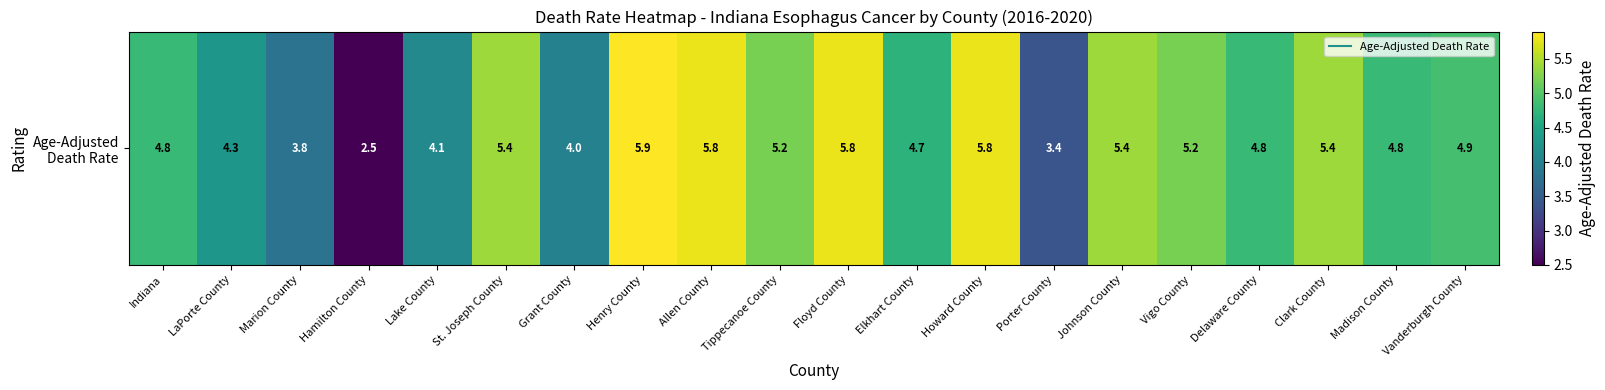

Is it true that the value at Grant County is 4.0?

True